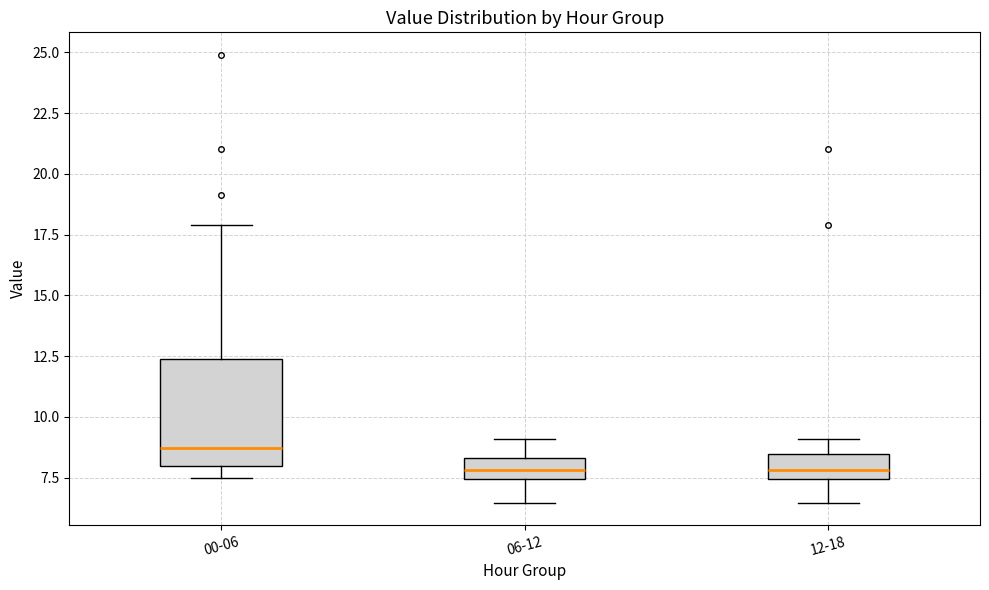

Reading left to right, transcribe this box plot: for each box, give where its median line is, the range the box spans, and where its two whiskers end, as read against the y-axis. The values are not printed on the chart, so give them approximately, as read against the axis.

00-06: median 8.5, box 8.0 to 12.5, whiskers 7.5 to 18.0
06-12: median 8.0, box 7.5 to 8.5, whiskers 6.5 to 9.0
12-18: median 8.0, box 7.5 to 8.5, whiskers 6.5 to 9.0